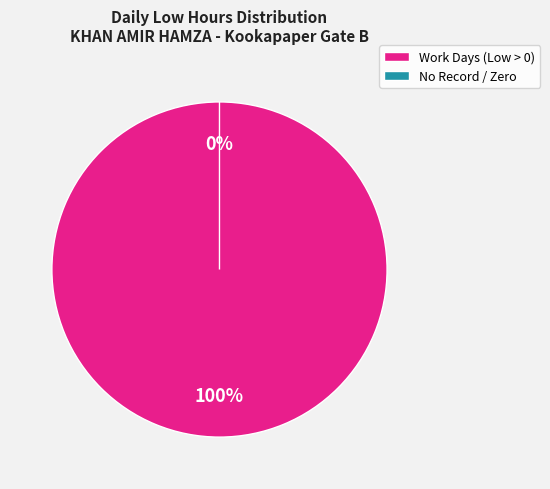

Which slice is the smallest?

Day 8